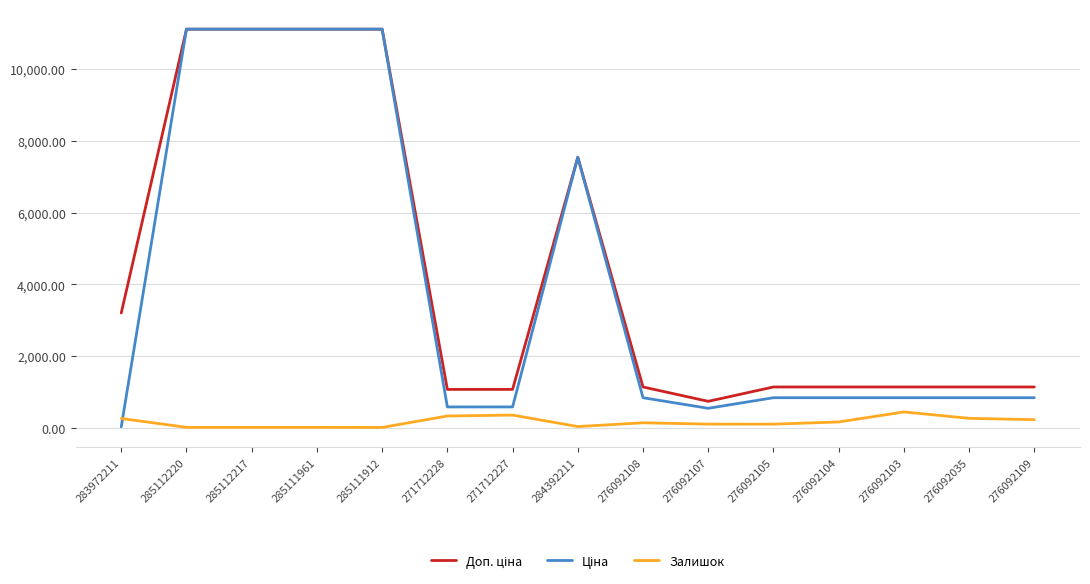

What is the maximum value for Залишок?

446.0